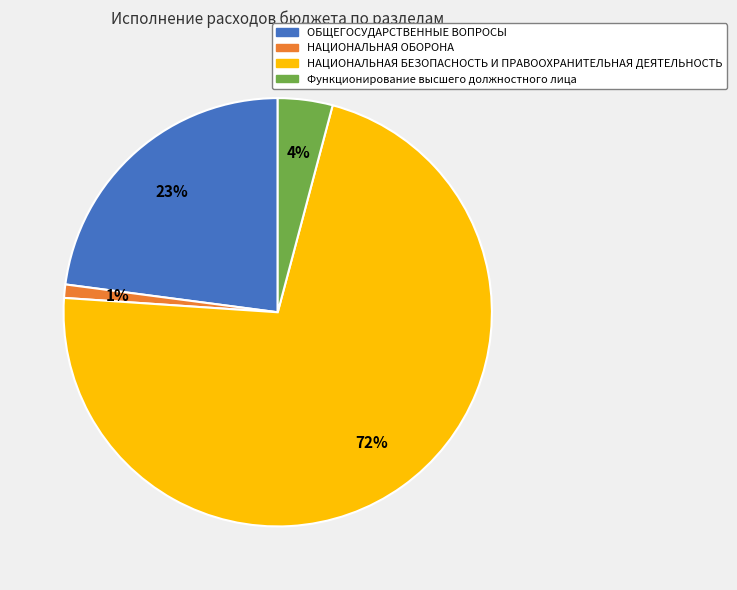

Which category accounts for the majority?

НАЦИОНАЛЬНАЯ БЕЗОПАСНОСТЬ И ПРАВООХРАНИТЕЛЬНАЯ ДЕЯТЕЛЬНОСТЬ